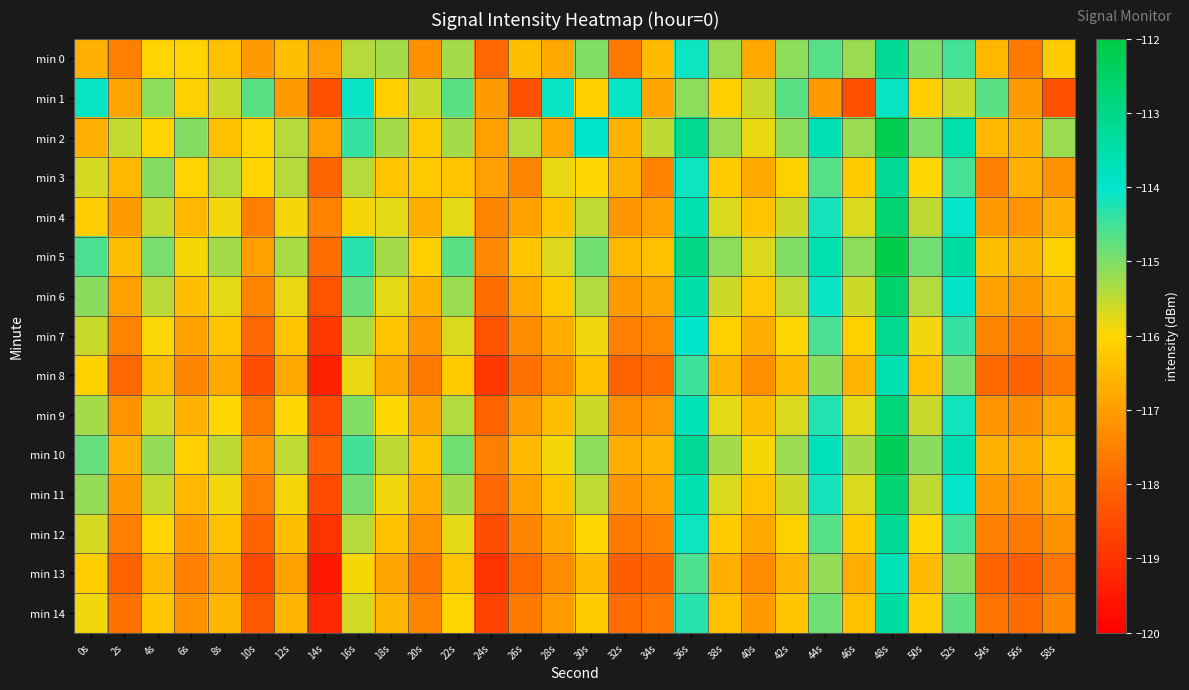

What is the maximum value shown in the chart?

-112.1